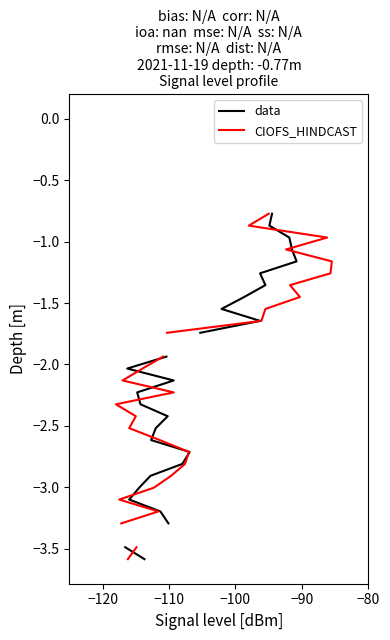

True or false: data and CIOFS_HINDCAST intersect in this chart.

False